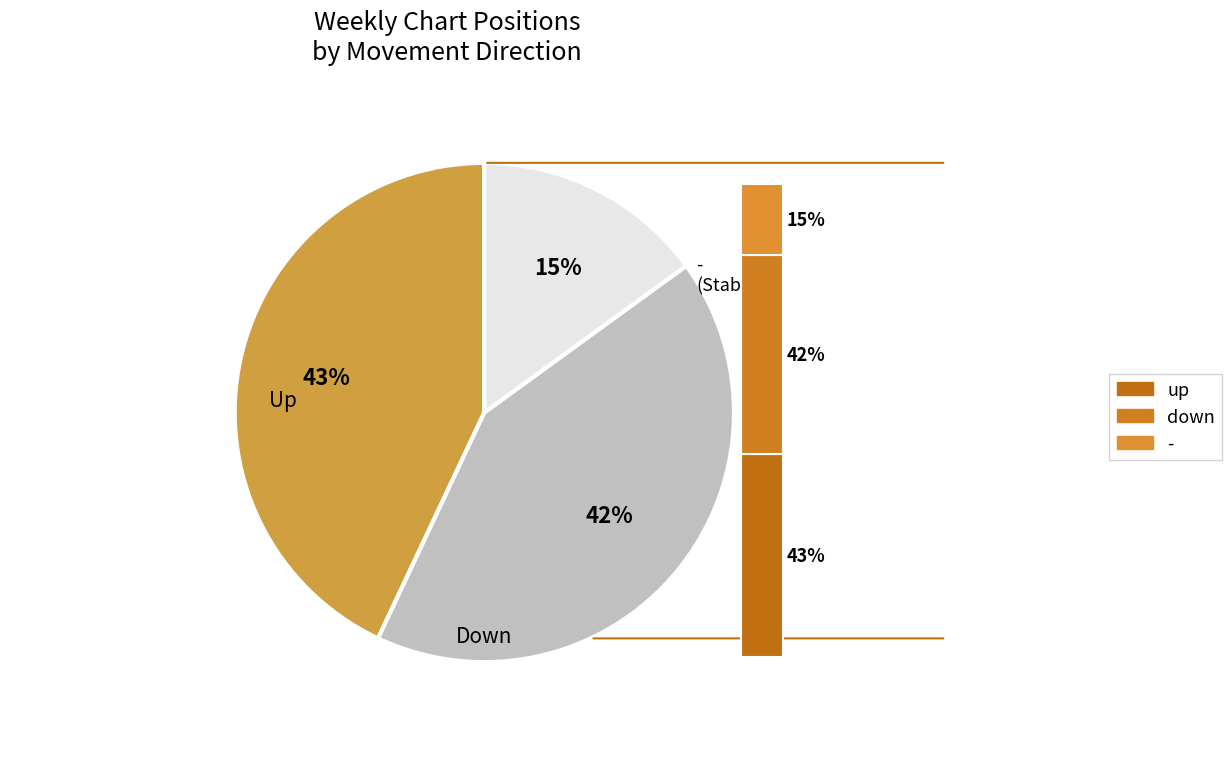

Between - and up, which is larger?

up